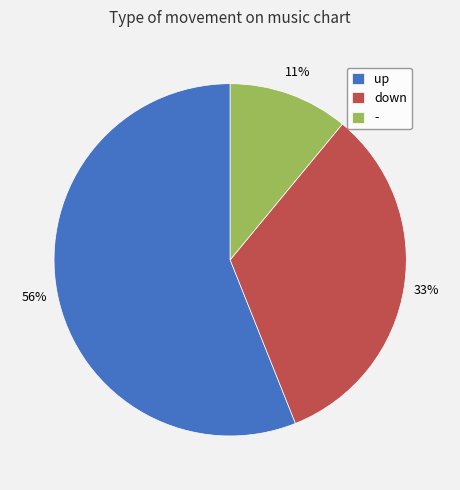

Which has a higher value, down or up?

up